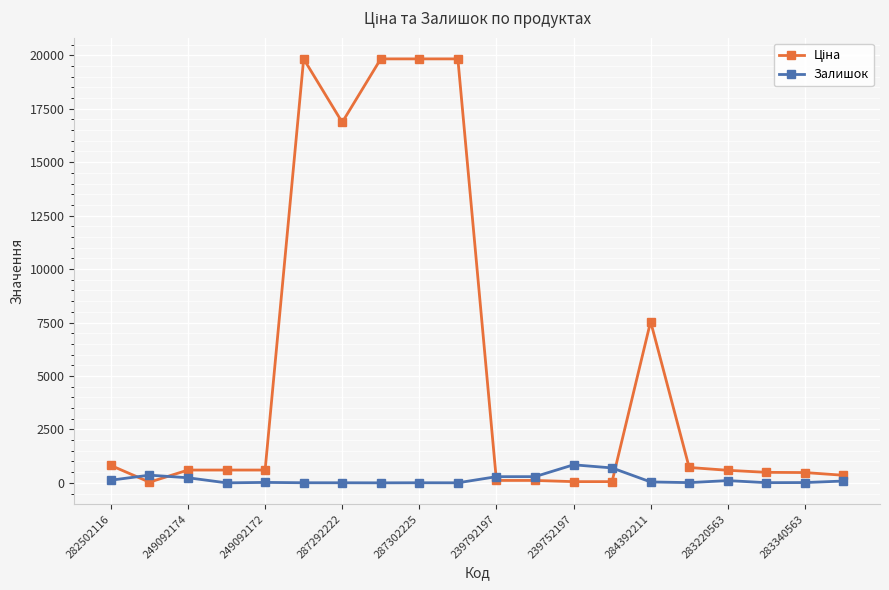

How many categories are shown in the chart?

20